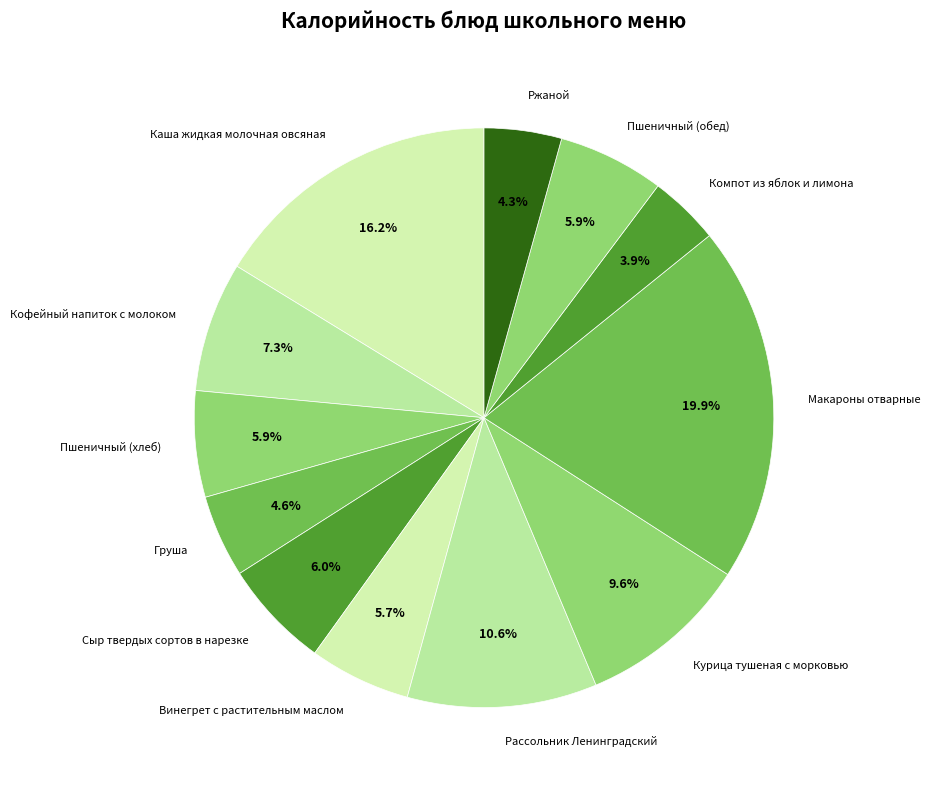

What percentage is the Винегрет с растительным маслом slice, to the nearest percent?

6%